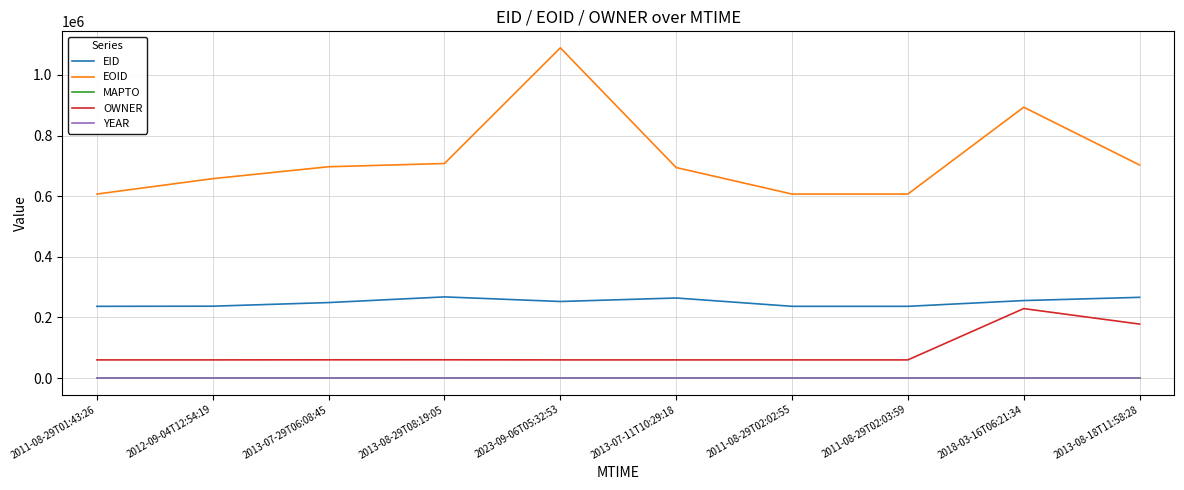

The value of MAPTO at 2011-08-29T02:03:59 is 0. True or false?

True